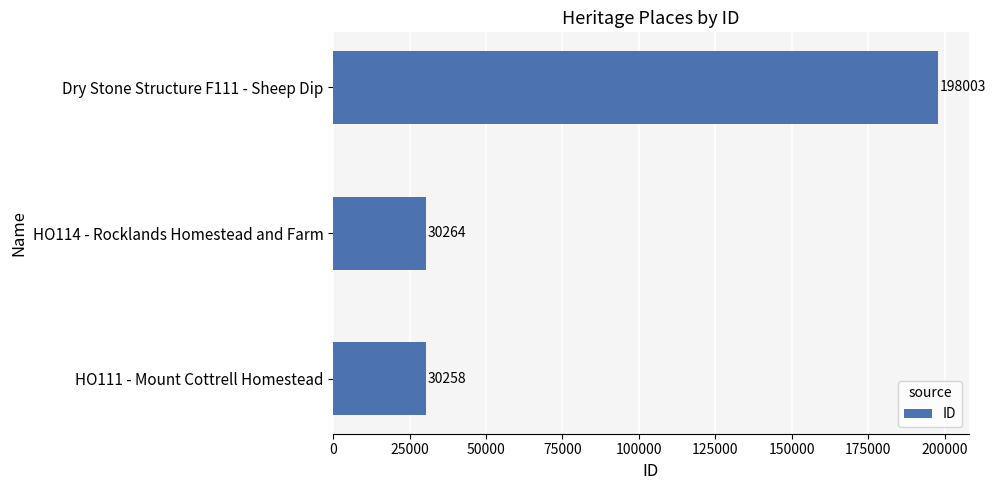

Rank the categories by value from lowest to highest.

HO111 - Mount Cottrell Homestead, HO114 - Rocklands Homestead and Farm, Dry Stone Structure F111 - Sheep Dip